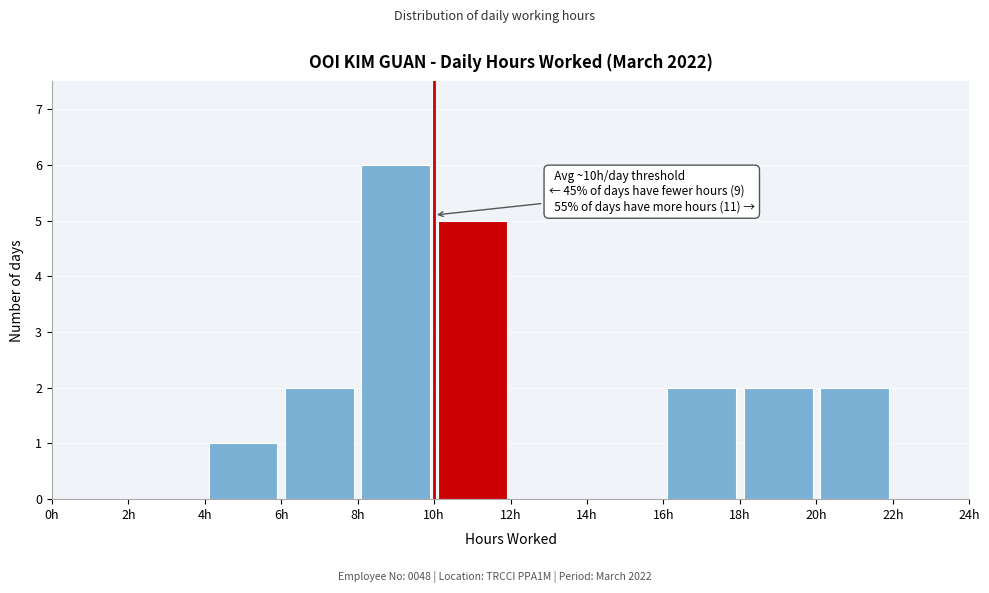

Which range on the x-axis has the tallest bar?

8 to 10